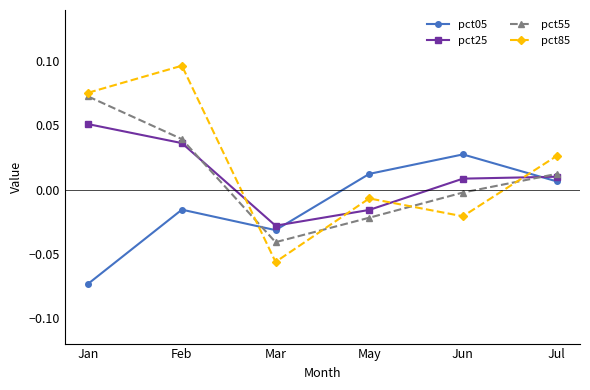

Is it true that pct85 equals -0.0 at Mar?

False